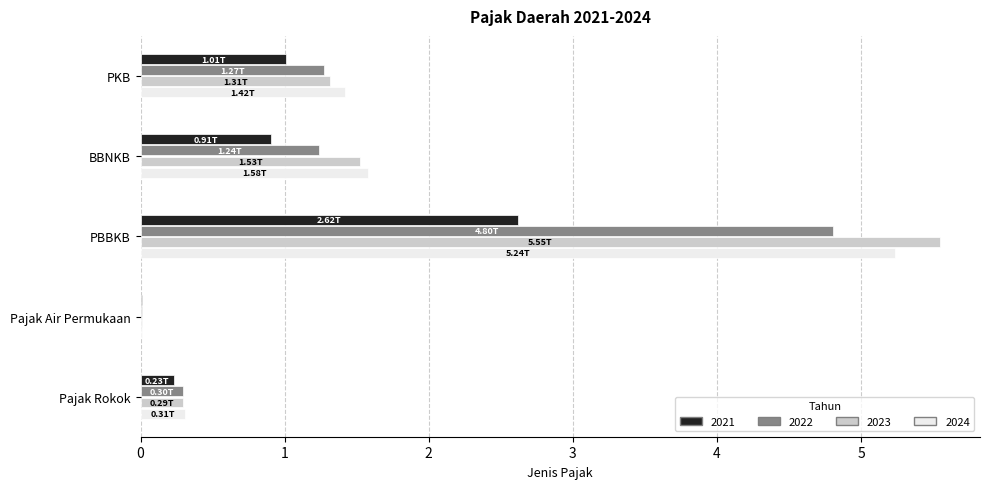

How many distinct data groups are displayed?

4